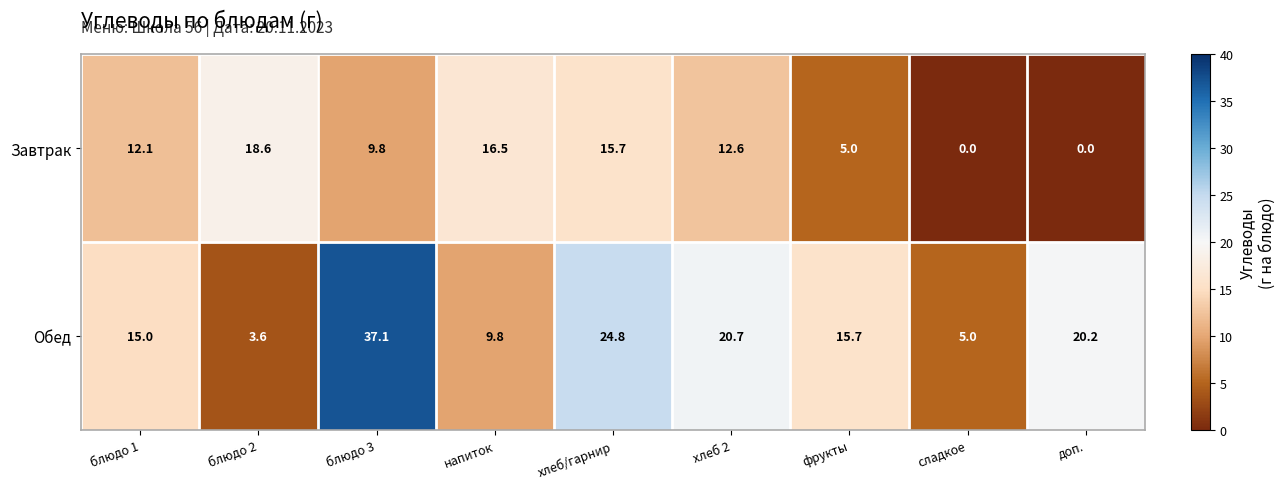

Where does the Завтрак series first go above 12?

блюдо 1